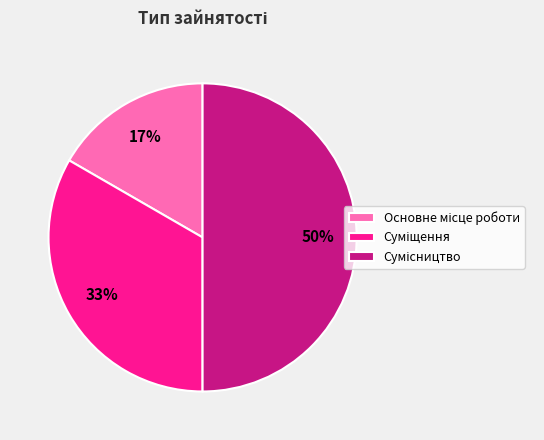

How many slices are in this pie chart?

3